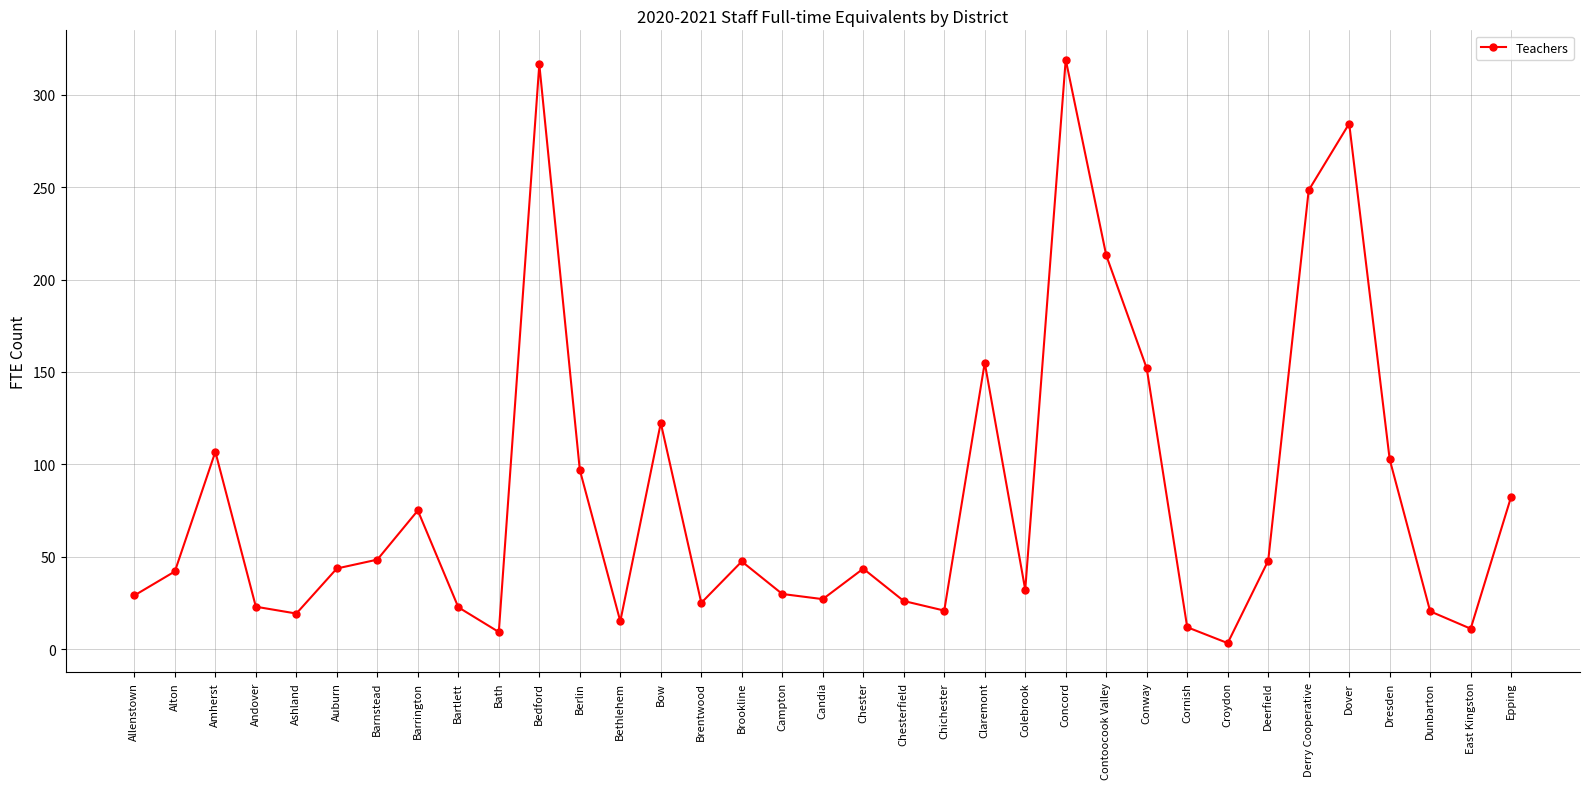

True or false: the data shows 32.1 at Colebrook.

True